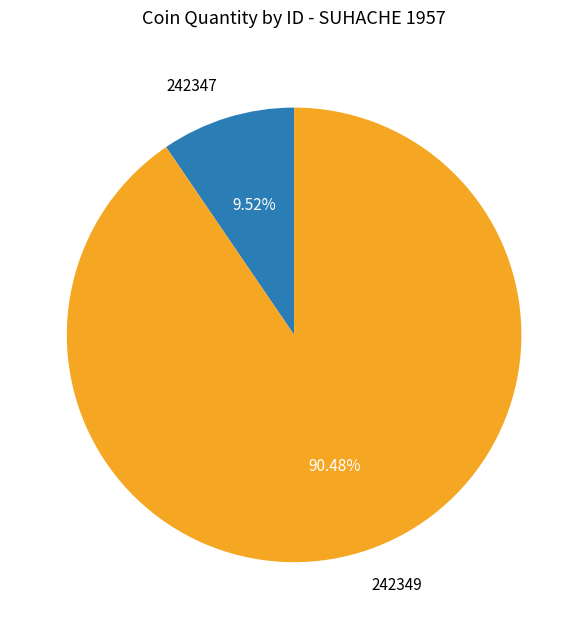

To the nearest percent, what is the combined percentage of 242349 and 242347?

100%